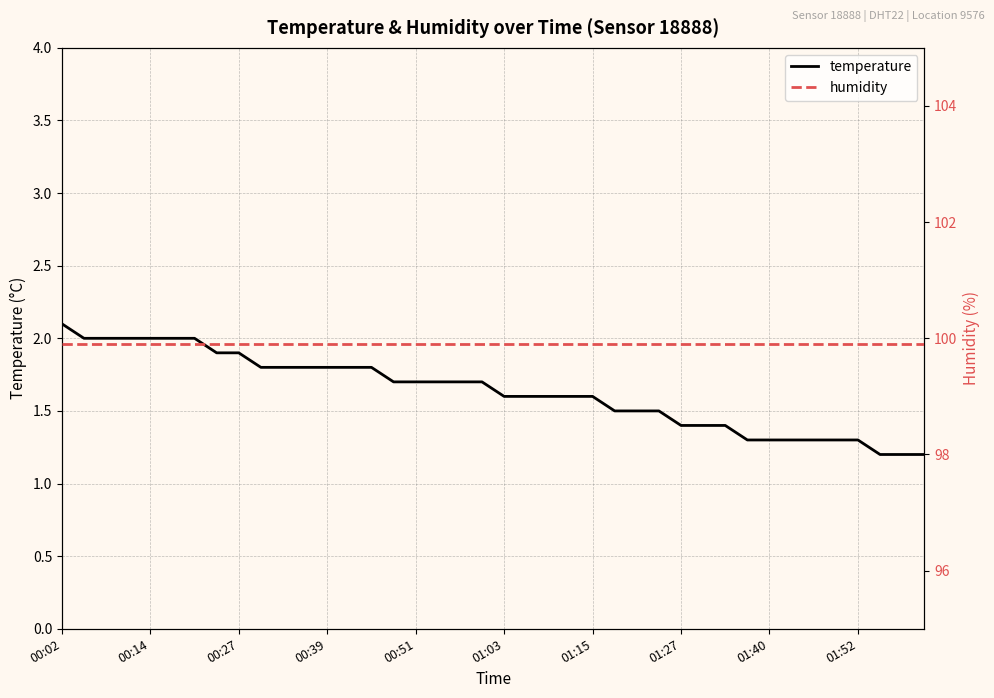

List the series in order of their peak value, highest first.

humidity, temperature